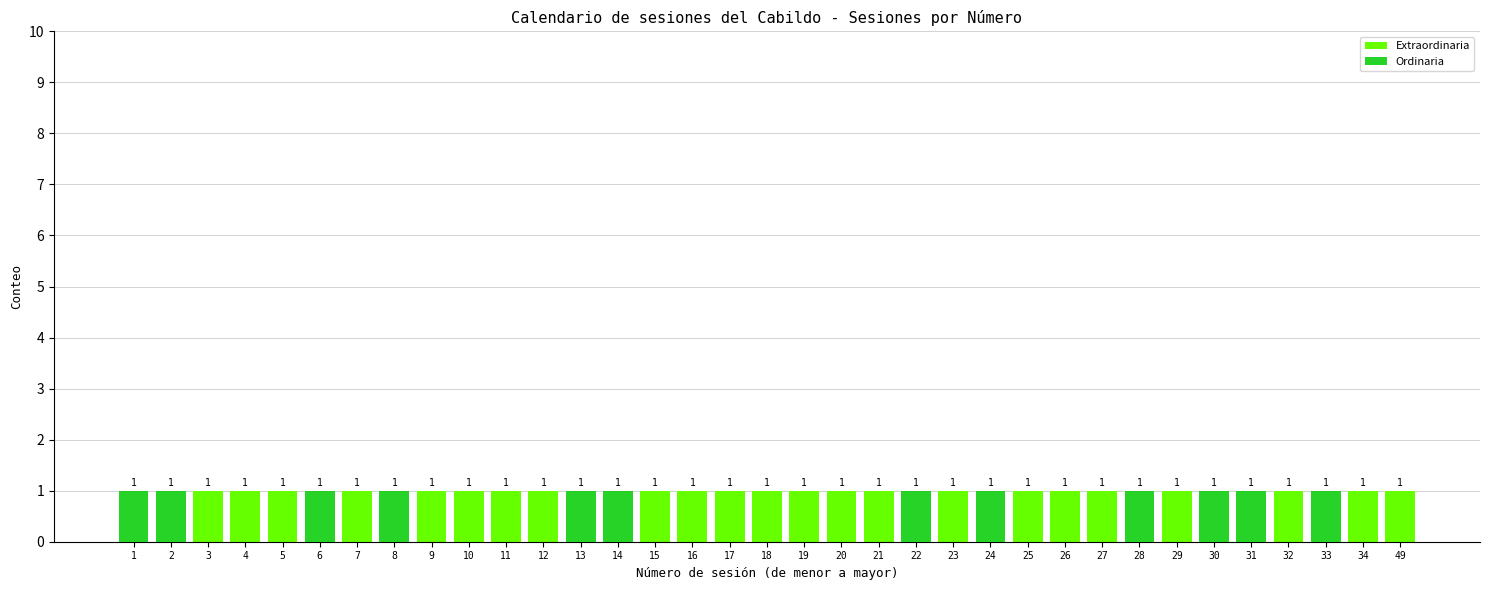

True or false: Extraordinaria has a value of 0 at 8.

True